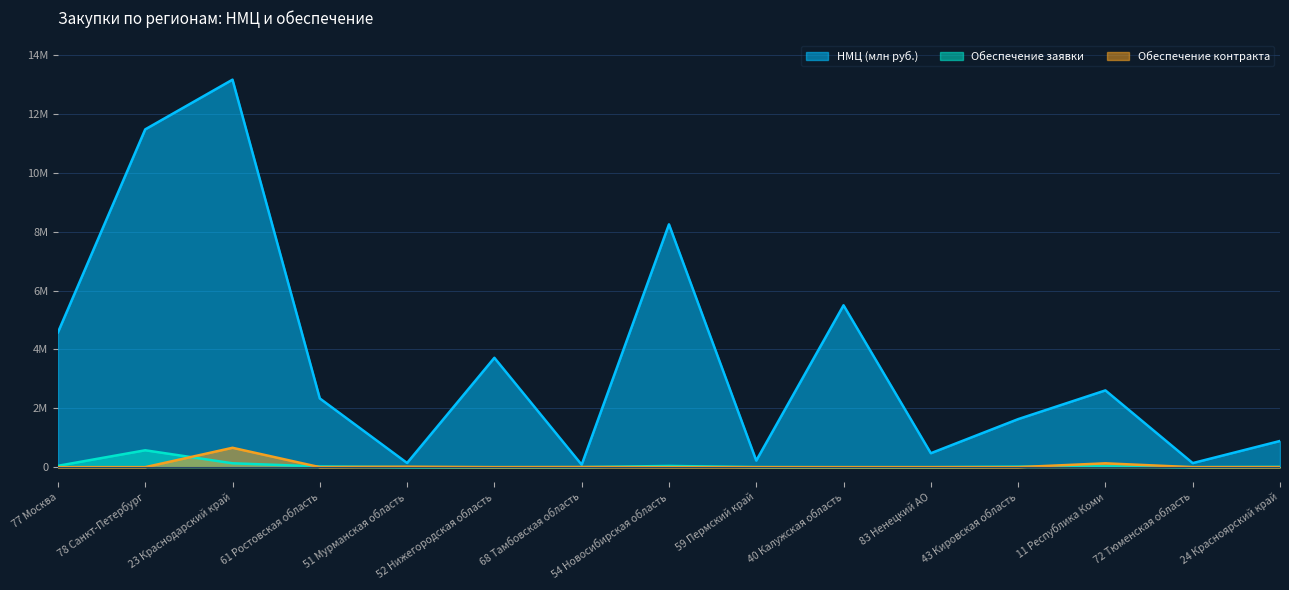

What is the label of the 9th point from the left?

59 Пермский край